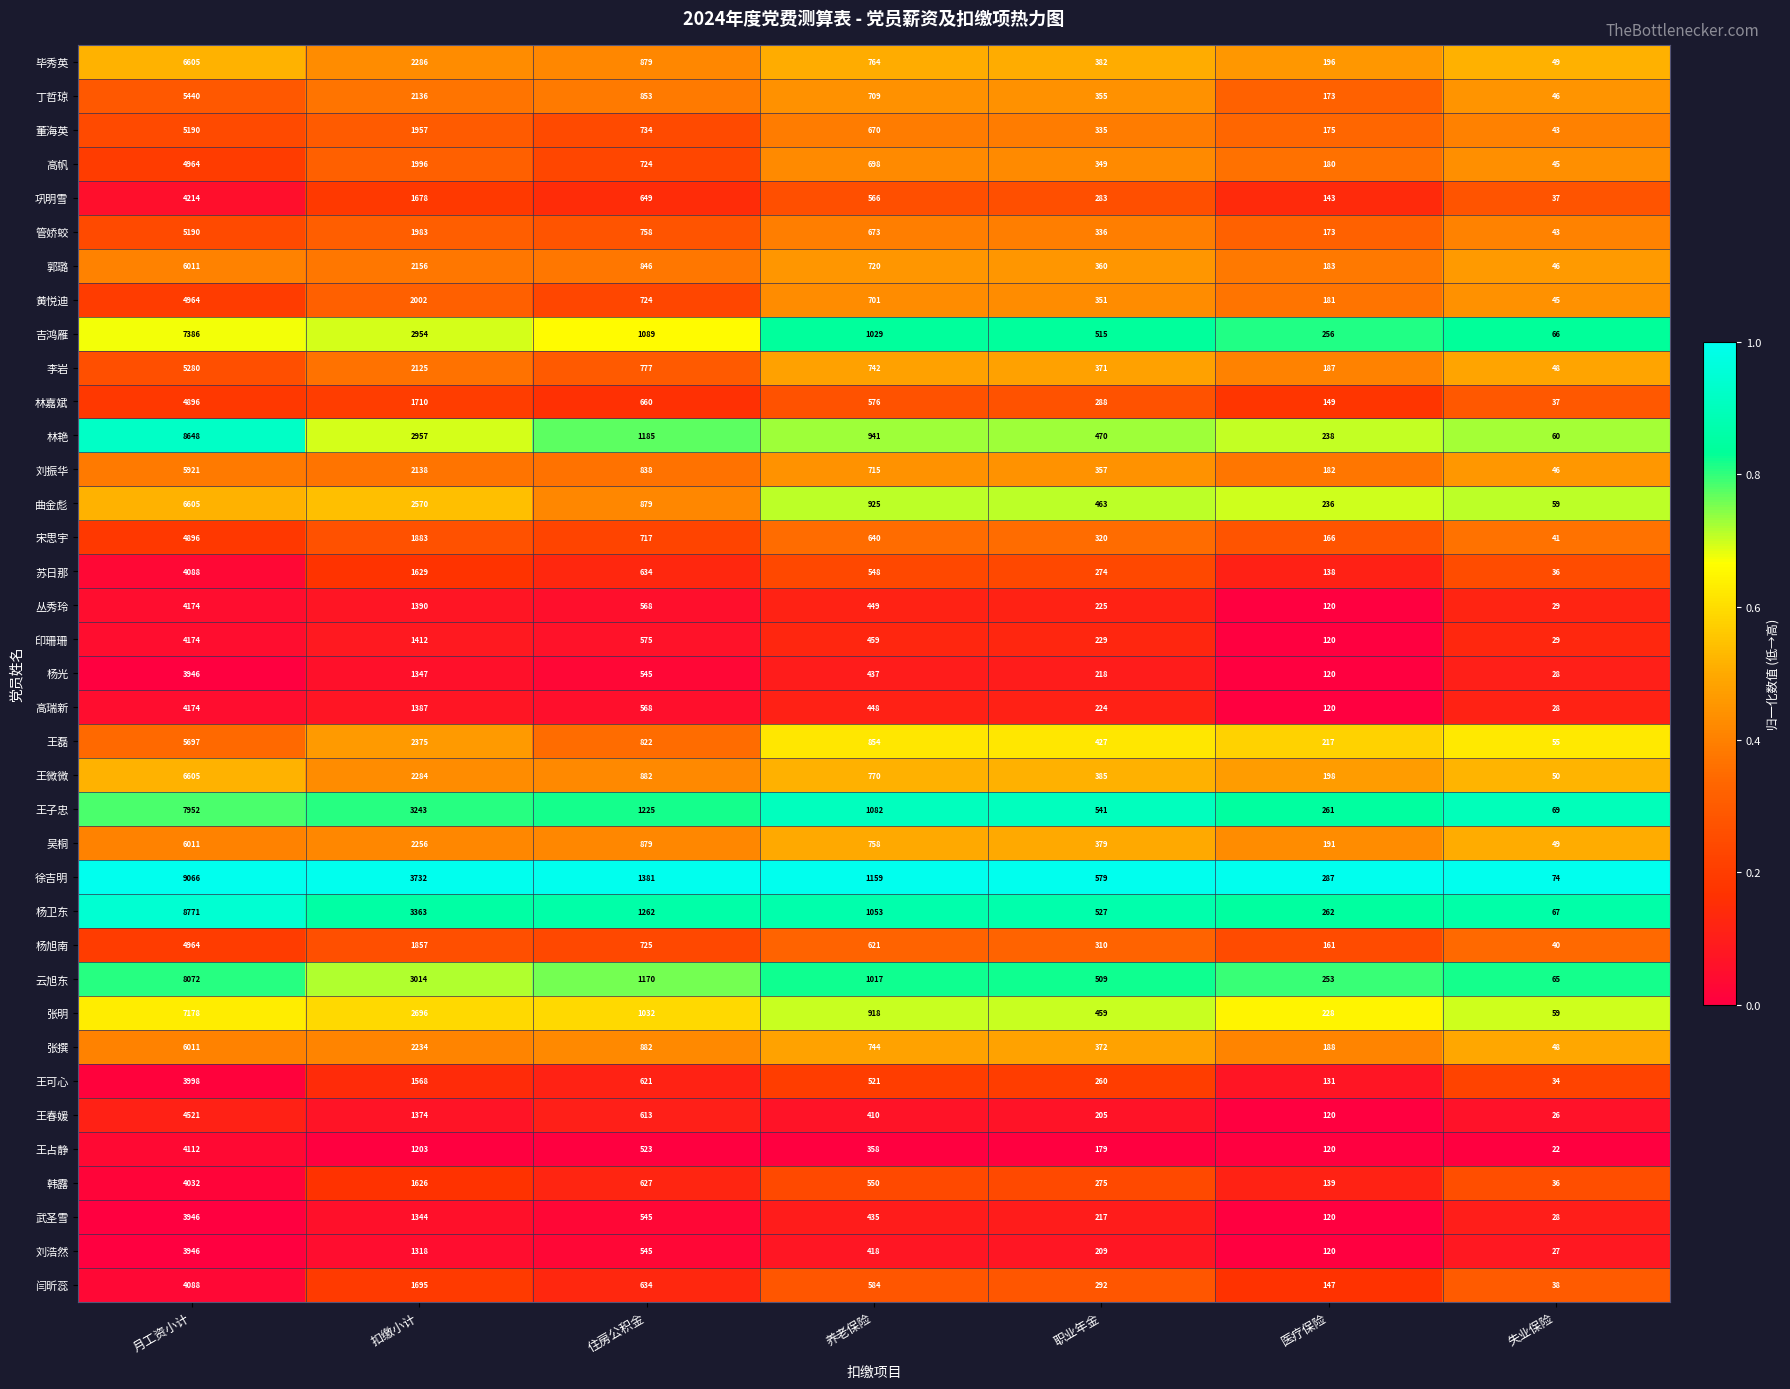

Is it true that 刘浩然 equals 120 at 医疗保险?

True